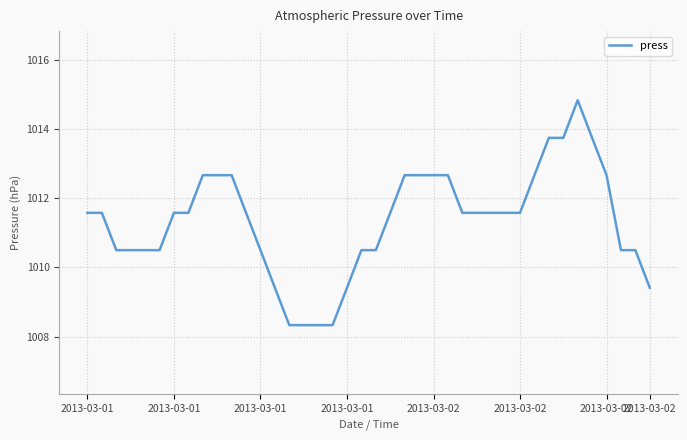

What is the minimum value shown in the chart?

1008.3